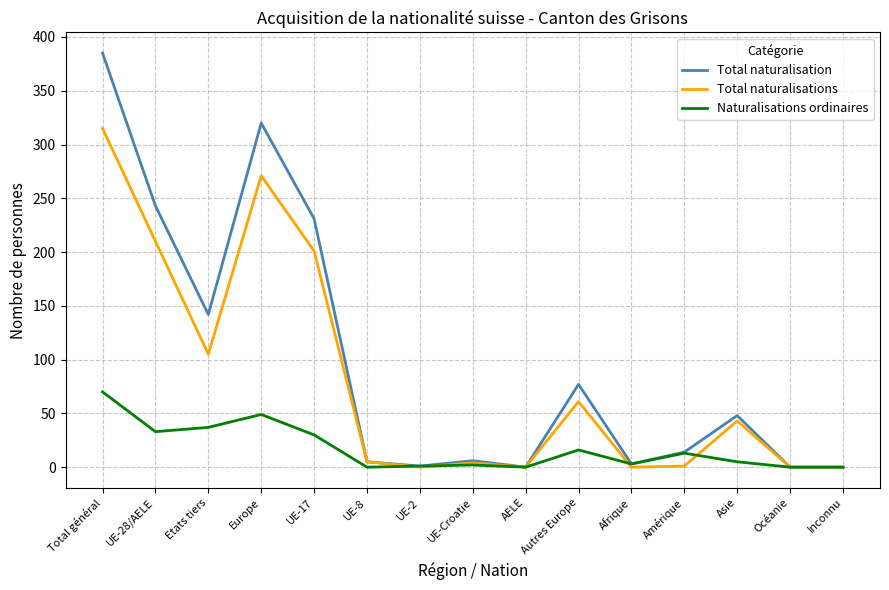

Where is Total naturalisation nearest to the value 192?

UE-17